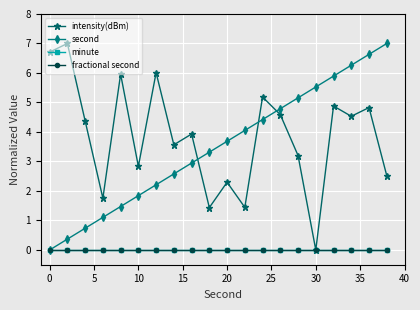

Is this an area chart (filled region under the line)?

No